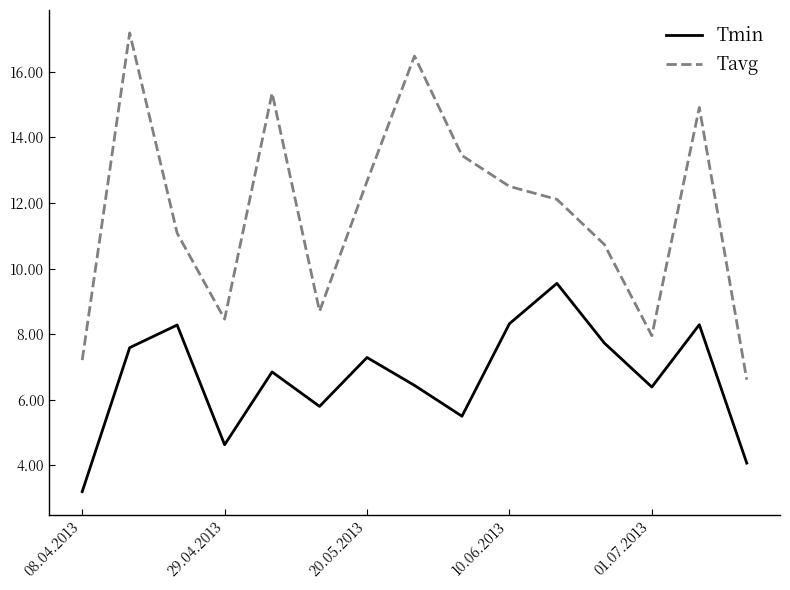

List the series in order of their overall mean, highest first.

Tavg, Tmin